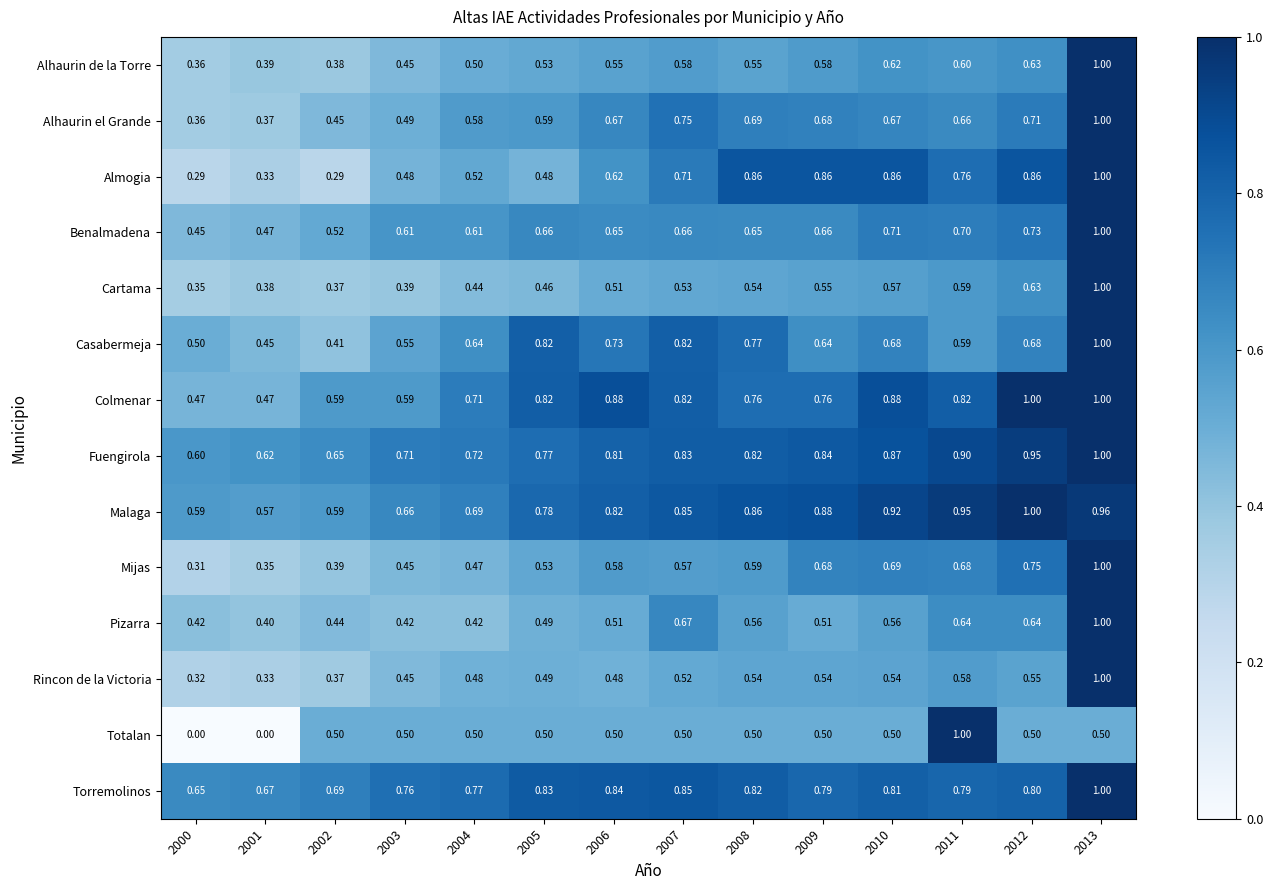

Which series has the largest range (max minus min)?

Totalan